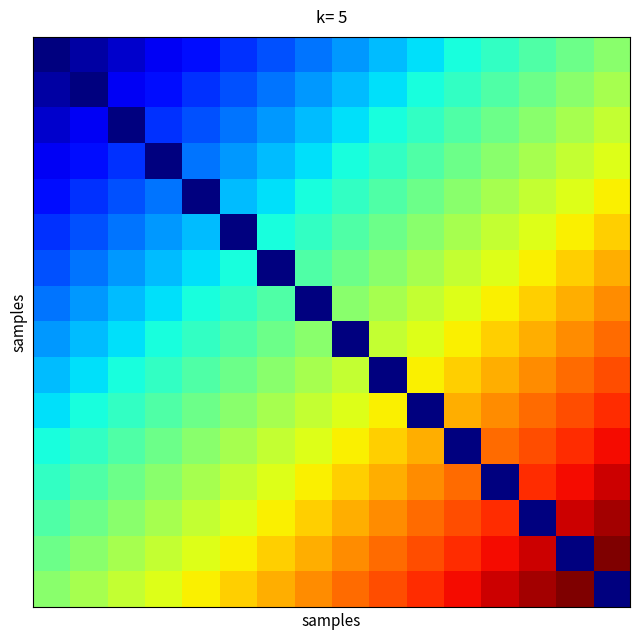

How many series are shown in this chart?

16